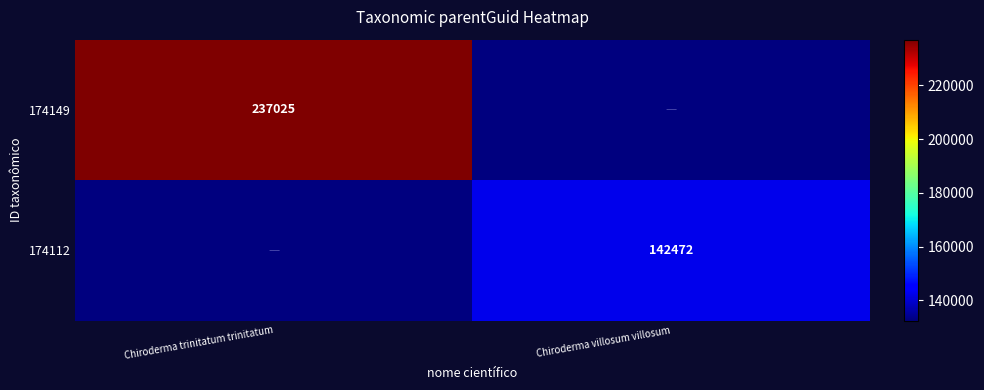

Is it true that 174112 equals 142472 at Chiroderma villosum villosum?

True